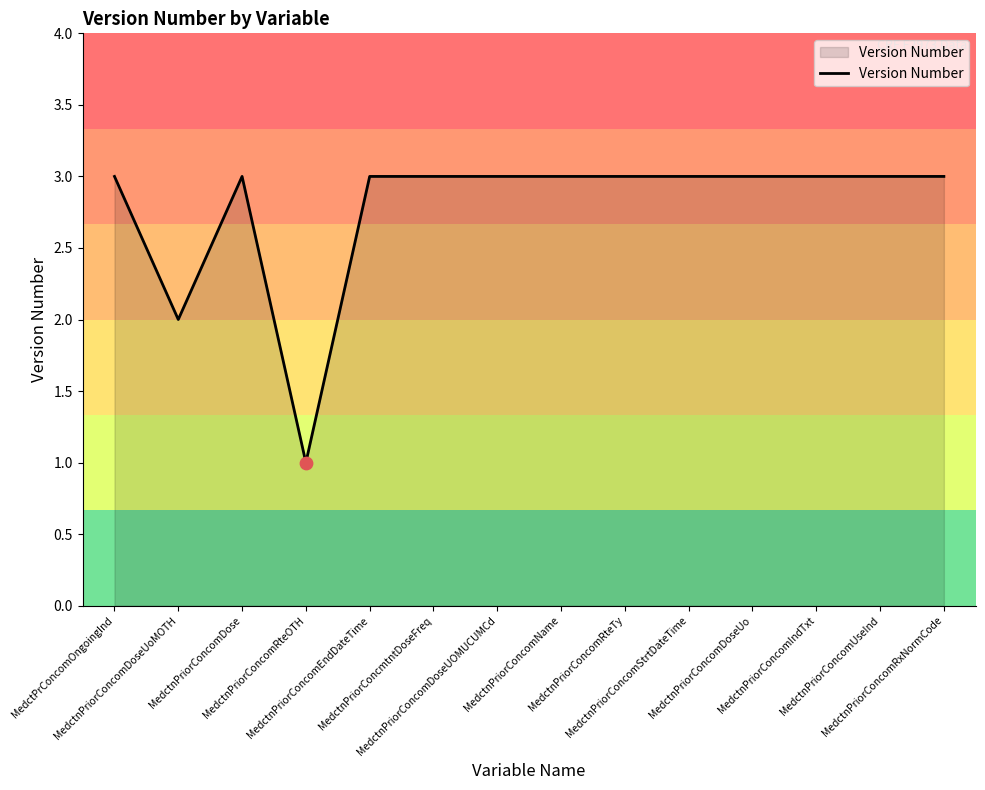

Approximately how many times larger is the value at MedctnPriorConcomRteTy compared to MedctnPriorConcmtntDoseFreq?

1.0